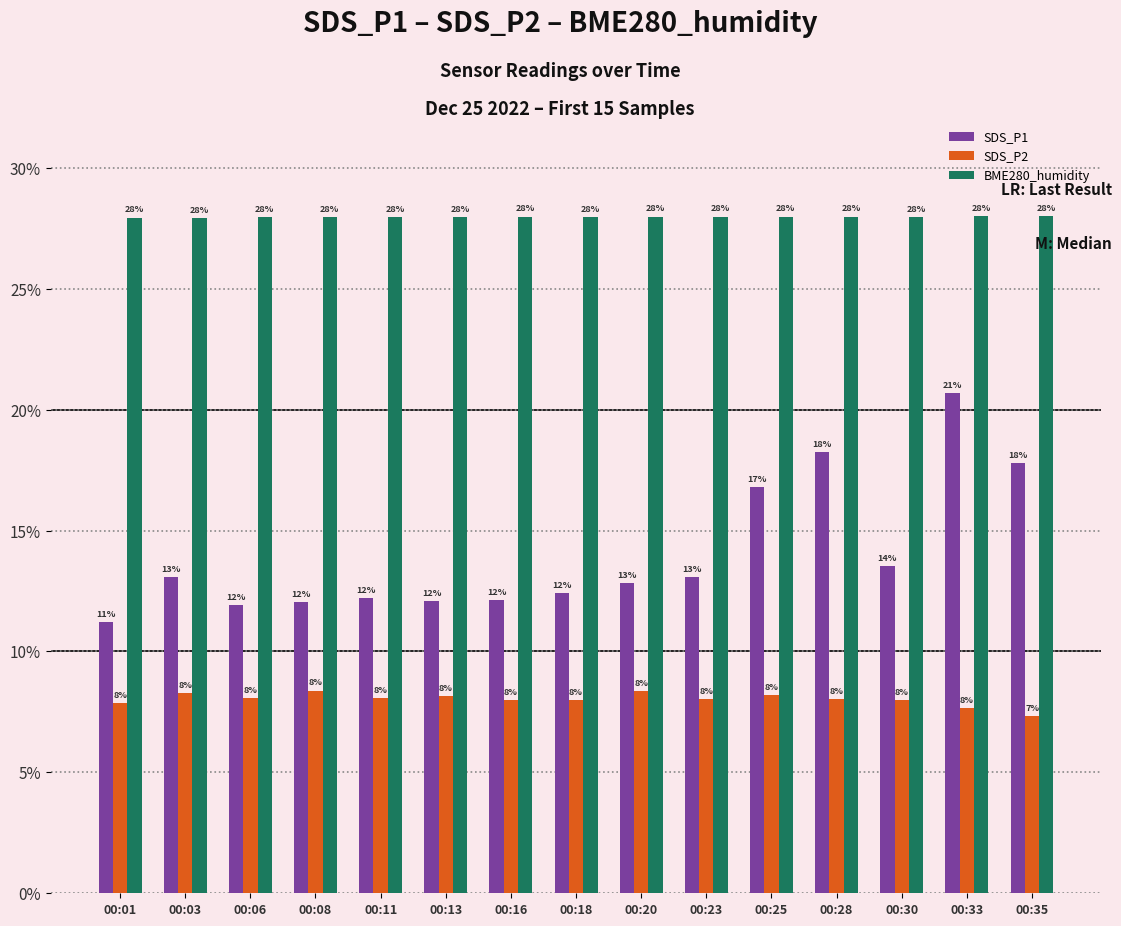

Is the value of BME280_humidity at 00:01 greater than the value of SDS_P1 at 00:20?

Yes